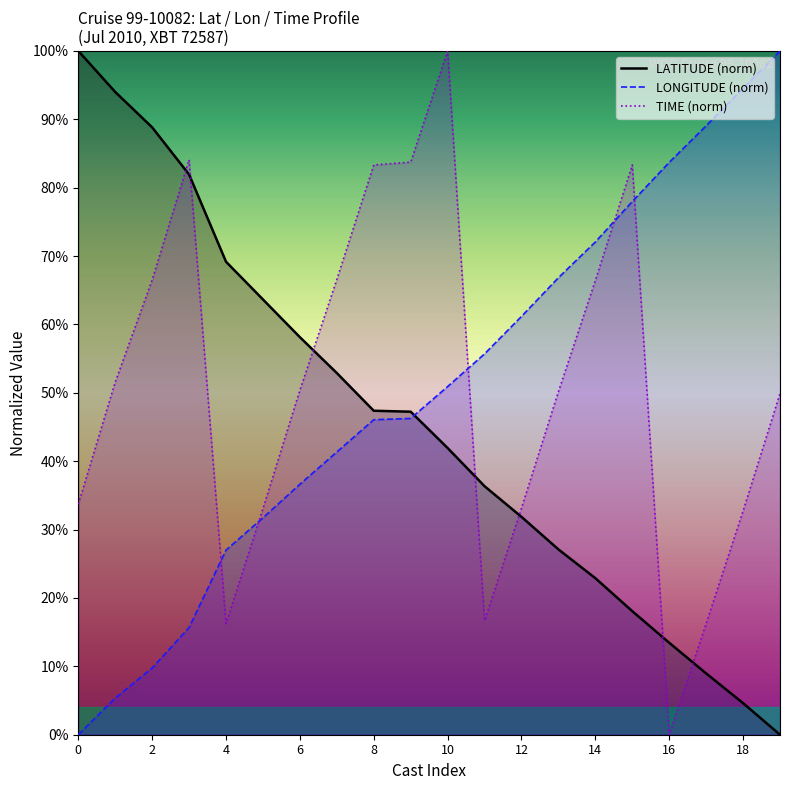

Rank the series by their maximum value, from lowest to highest.

LATITUDE, LONGITUDE, TIME